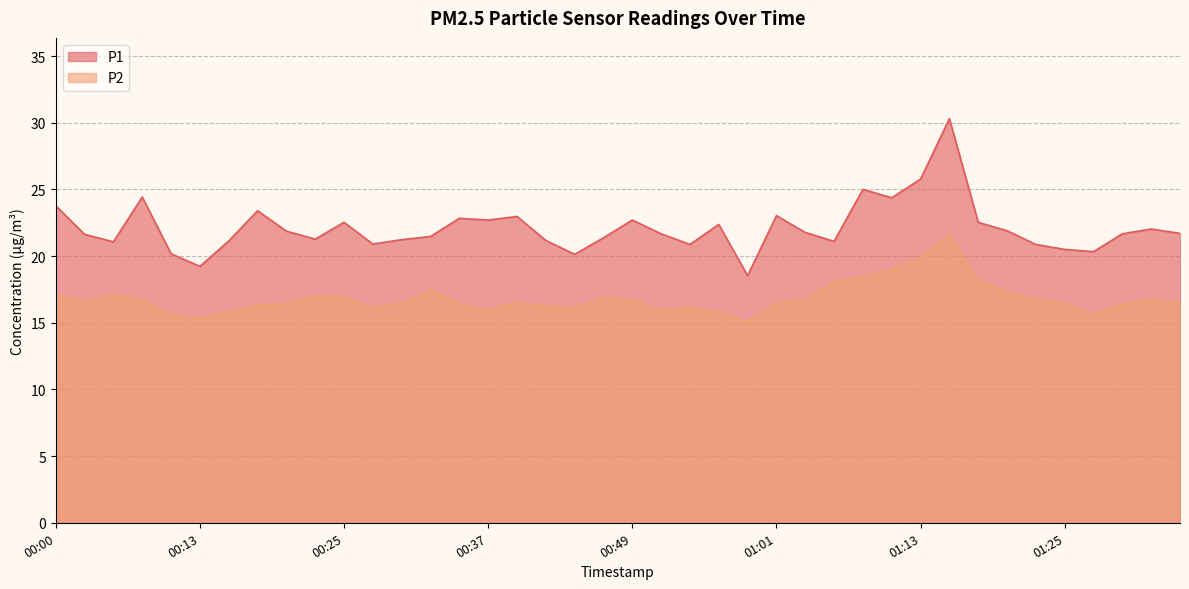

True or false: P2 and P1 intersect in this chart.

False